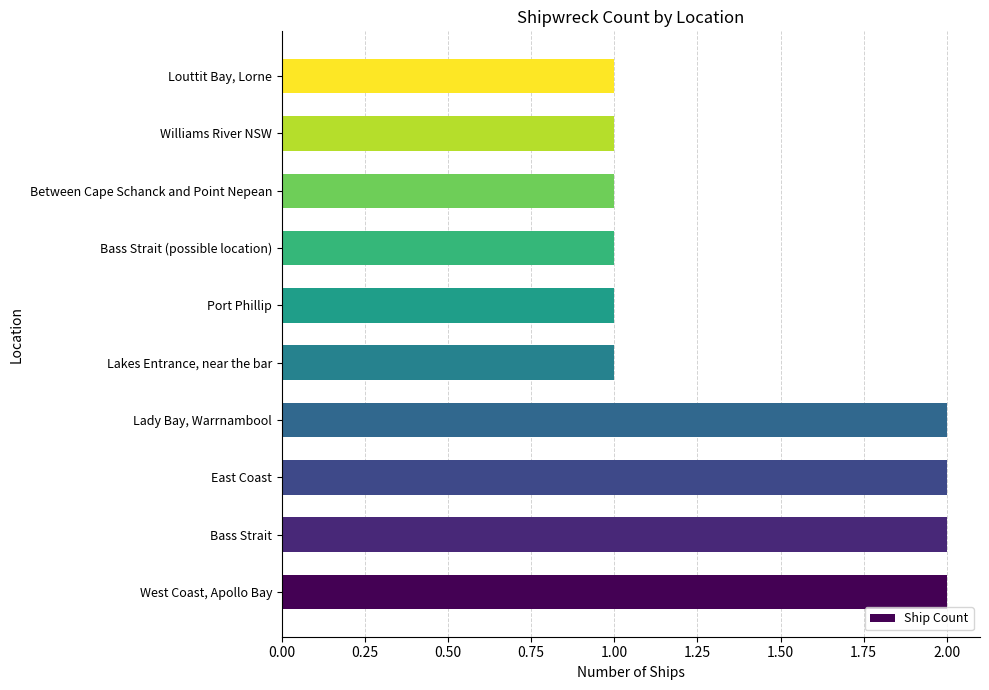

Are the bars grouped side by side (vs. stacked)?

No